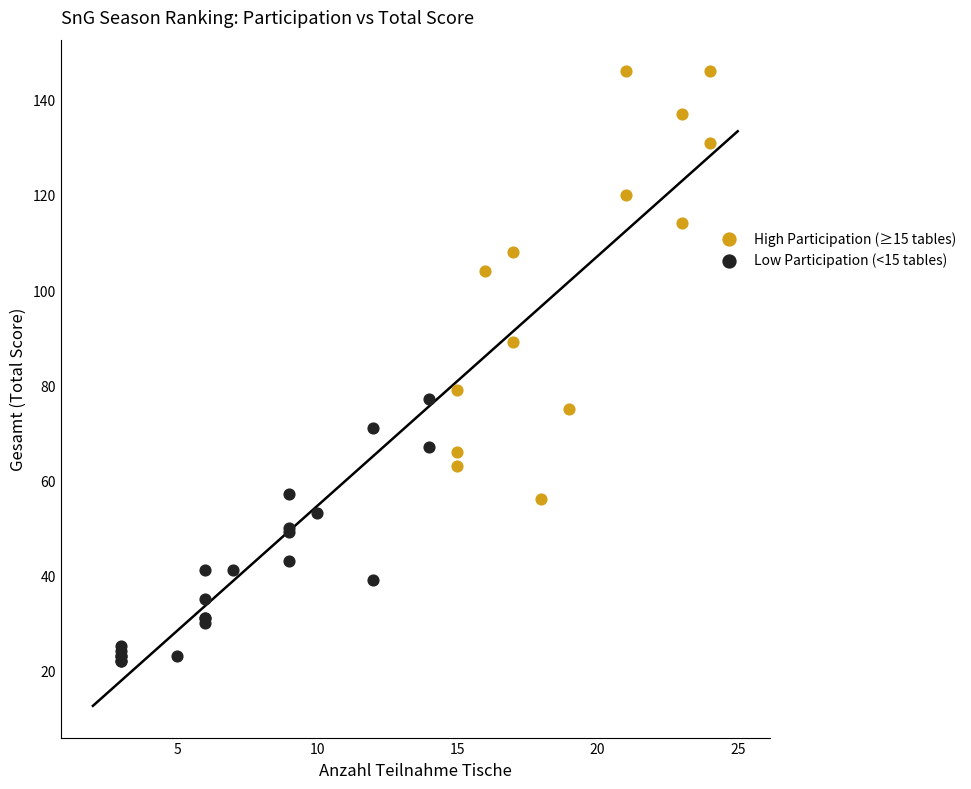

Which series has the largest Y range (max minus min)?

High Participation (≥15 tables)